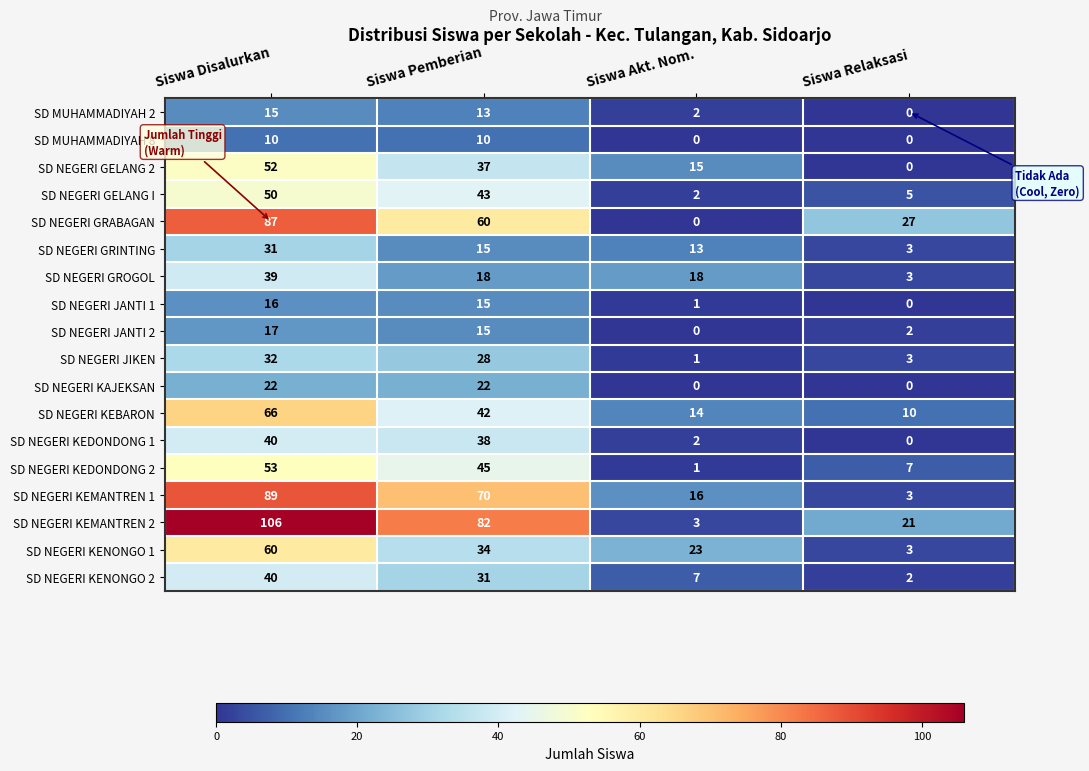

Rank the categories by SD NEGERI GRABAGAN value from highest to lowest.

Siswa Disalurkan, Siswa Pemberian, Siswa Relaksasi, Siswa Akt. Nom.